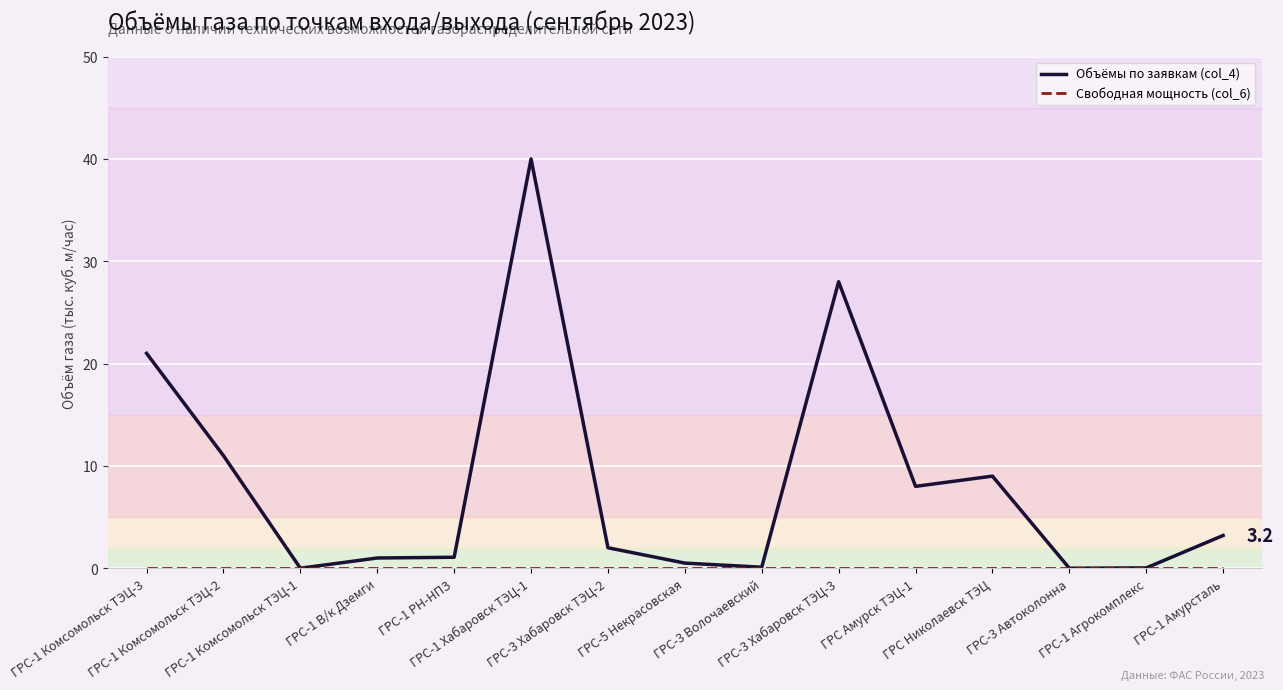

At which category is the sum across all series the highest?

ГРС-1 Хабаровск ТЭЦ-1